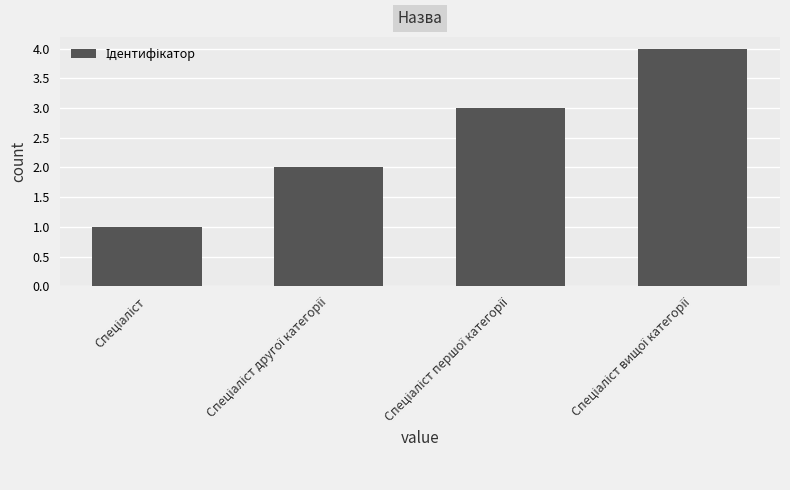

What is the value of the 1st bar from the left?

1